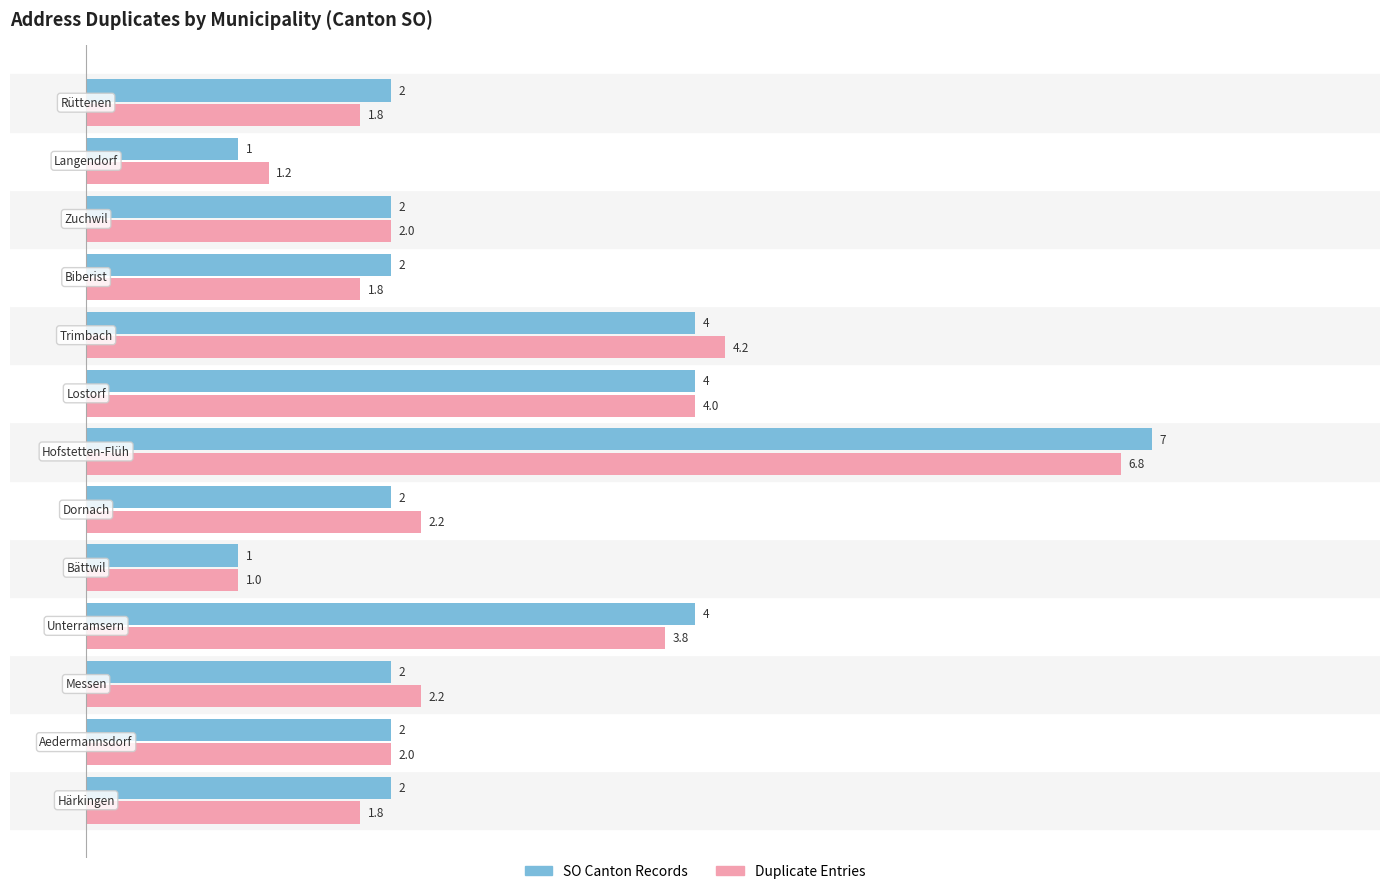

What is the difference between the maximum and minimum values in the Duplicate Entries series?

5.8